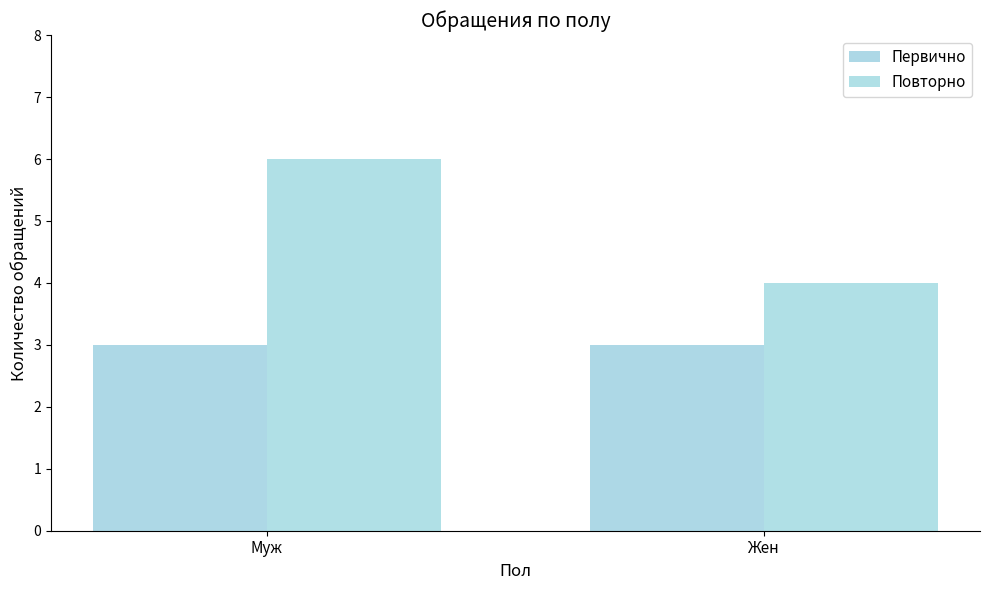

Which series has the widest spread of values?

Повторно